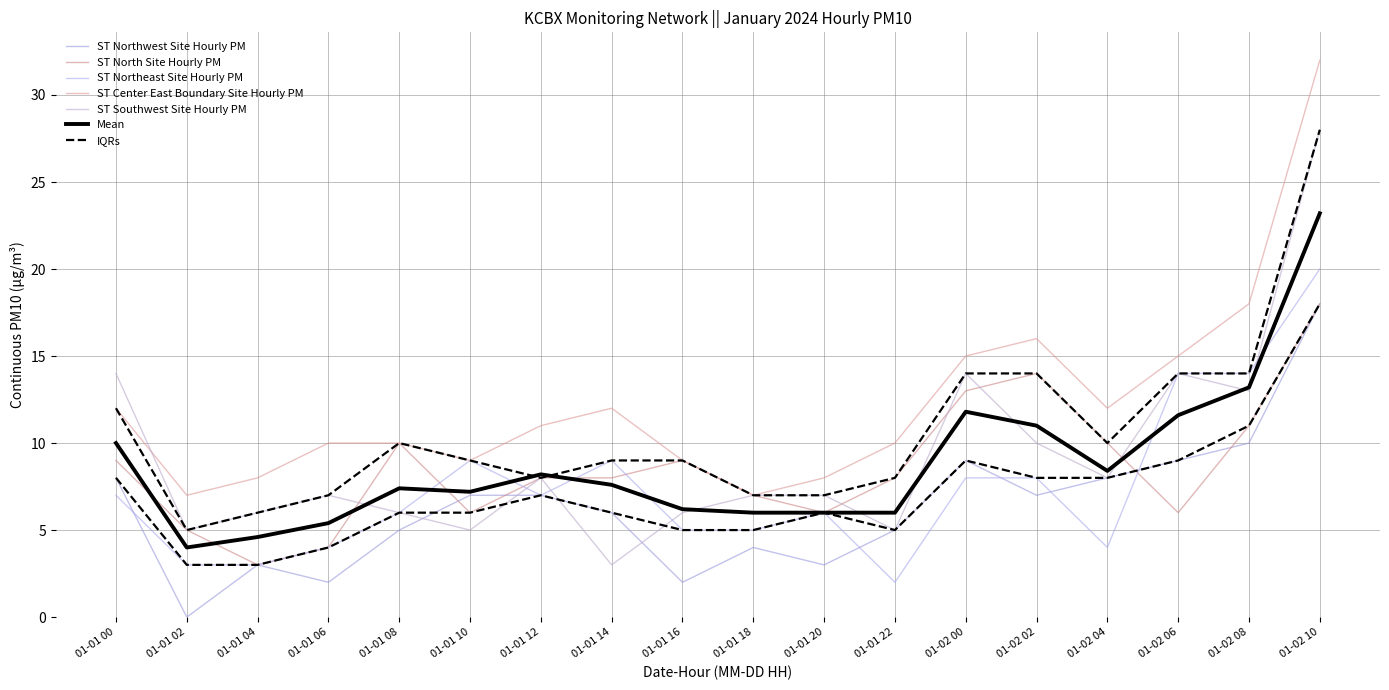

Reading right to left, extract all data points from this chart.

ST Northwest Site Hourly PM: 18	10	9	8	7	9	5	3	4	2	6	7	7	5	2	3	0	8
ST North Site Hourly PM: 18	11	6	10	14	13	8	6	7	9	8	8	6	10	4	3	5	9
ST Northeast Site Hourly PM: 20	14	14	4	8	8	2	6	5	5	9	7	9	6	4	3	3	7
ST Center East Boundary Site Hourly PM: 32	18	15	12	16	15	10	8	7	9	12	11	9	10	10	8	7	12
ST Southwest Site Hourly PM: 28	13	14	8	10	14	5	7	7	6	3	8	5	6	7	6	5	14